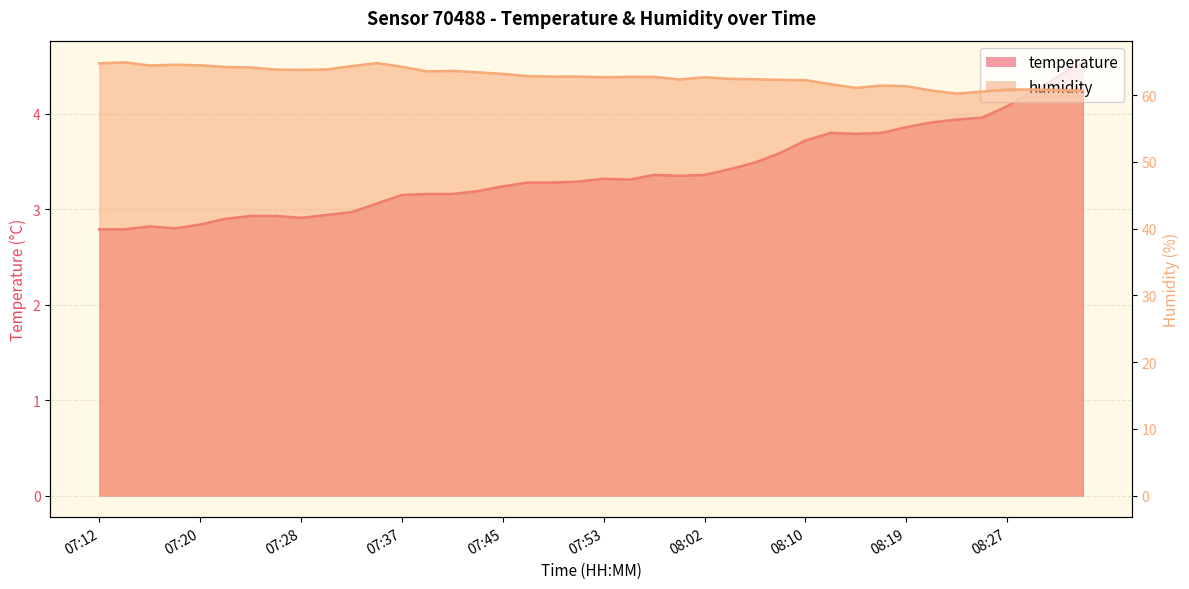

Rank the series at 07:18 from highest to lowest value.

humidity, temperature